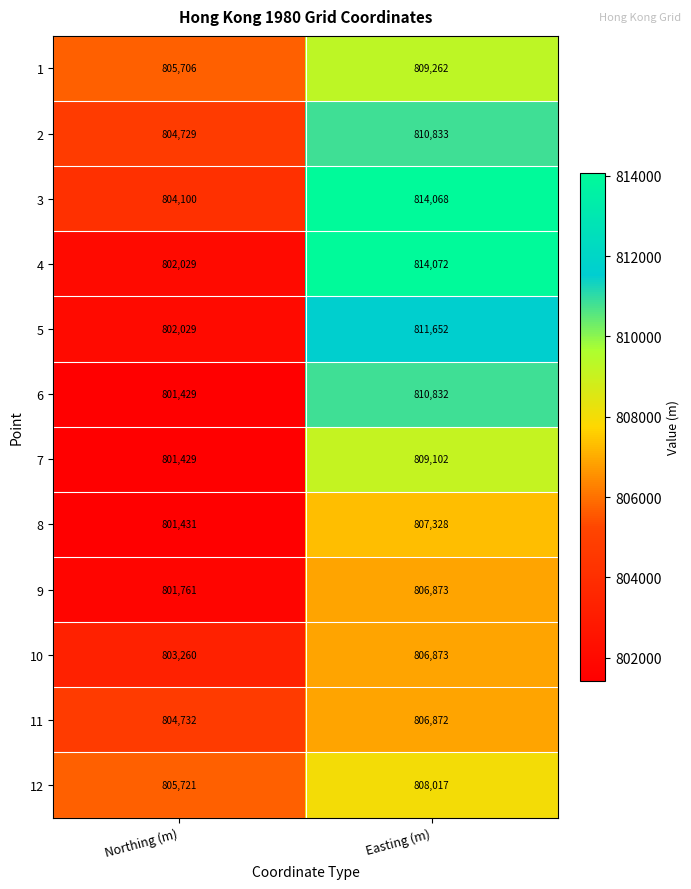

Count the number of categories in the chart.

2